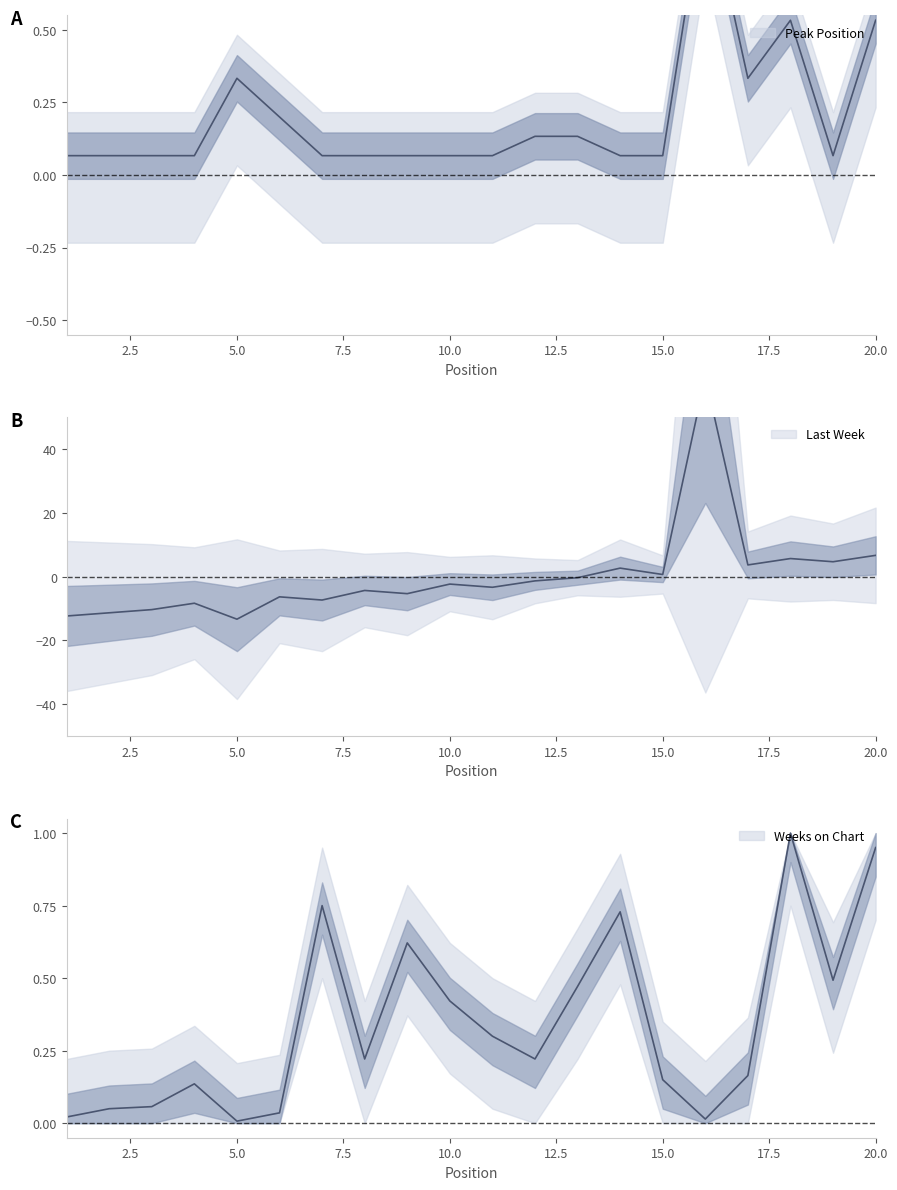

Reading left to right, extract all data points from this chart.

Peak Position: 0.1	0.1	0.1	0.1	0.3	0.2	0.1	0.1	0.1	0.1	0.1	0.1	0.1	0.1	0.1	1.0	0.3	0.5	0.1	0.5
Last Week: -12.3	-11.3	-10.3	-8.3	-13.3	-6.3	-7.3	-4.3	-5.3	-2.3	-3.3	-1.3	-0.3	2.7	0.7	62.6	3.7	5.7	4.7	6.7
Weeks on Chart: 0.0	0.1	0.1	0.1	0.0	0.0	0.8	0.2	0.6	0.4	0.3	0.2	0.5	0.7	0.1	0.0	0.2	1.0	0.5	0.9